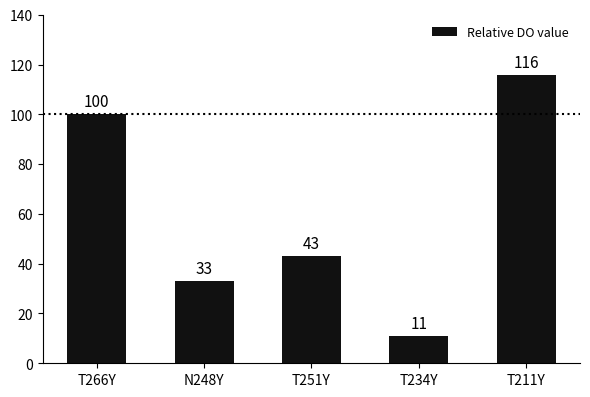

What is the label of the 5th bar from the left?

T211Y